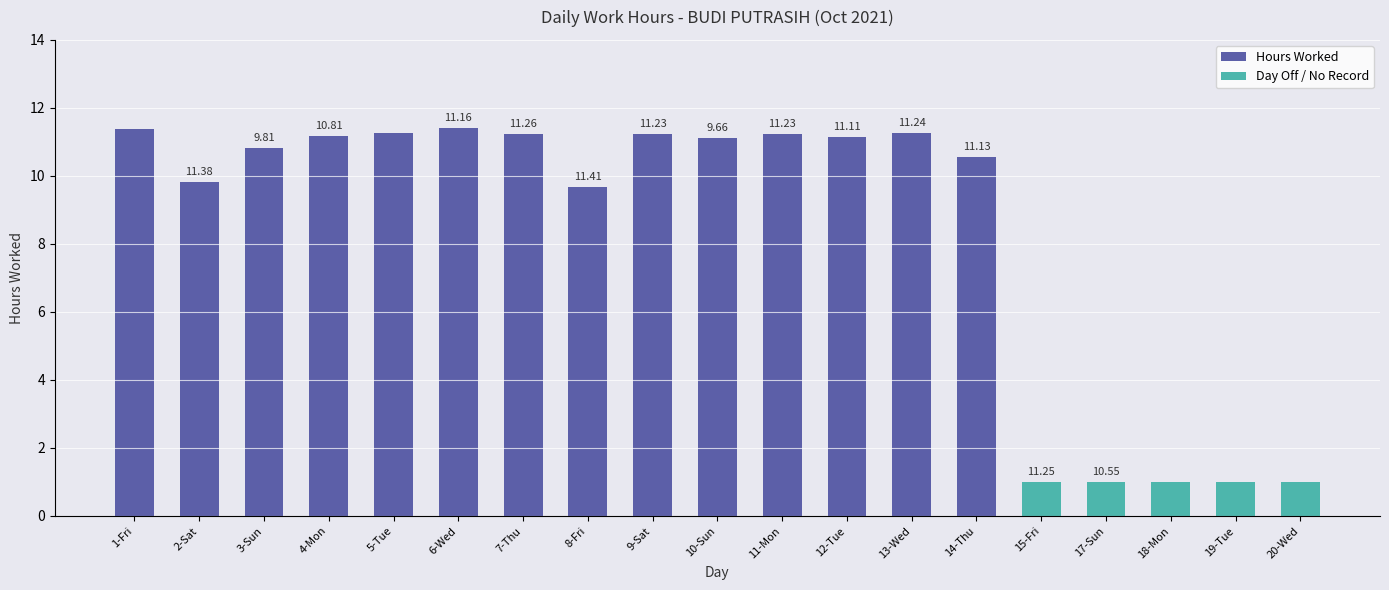

Are the bars grouped side by side (vs. stacked)?

No